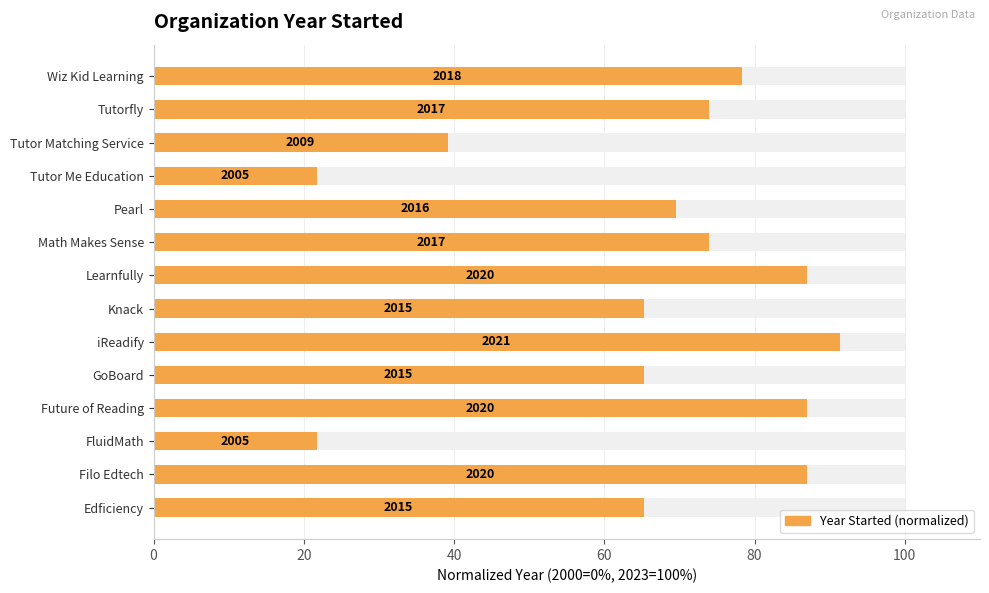

What is the difference between the second highest and second lowest values?

65.2